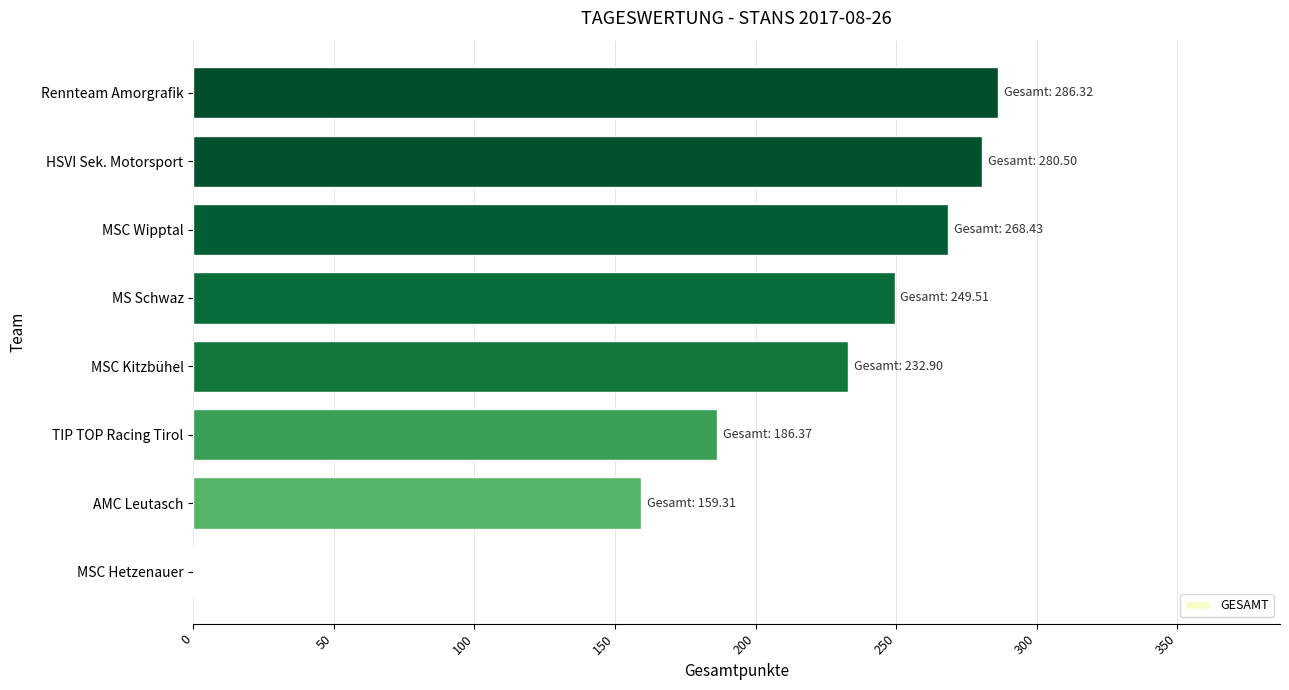

Which label corresponds to the largest value in the chart?

Rennteam Amorgrafik